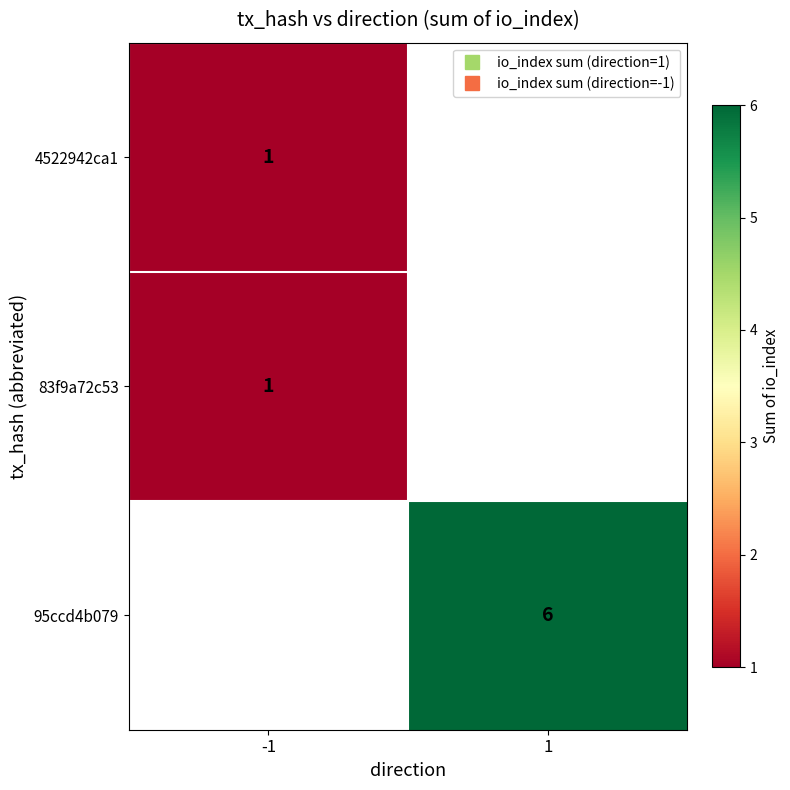

True or false: 95ccd4b079 has a value of 6.0 at 1.

True